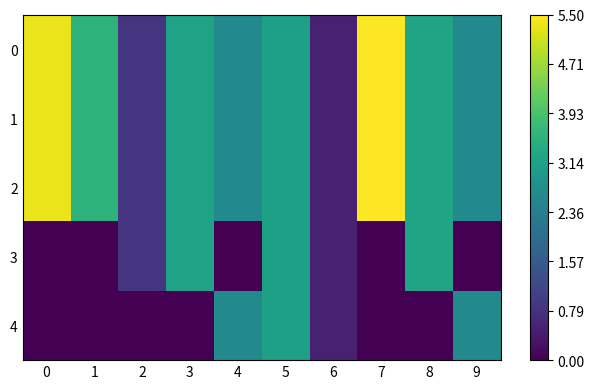

Reading left to right, extract all data points from this chart.

0: 0=5.3	1=3.6	2=0.8	3=3.2	4=2.6	5=3.1	6=0.5	7=5.5	8=3.2	9=2.6
1: 0=5.3	1=3.6	2=0.8	3=3.2	4=2.6	5=3.1	6=0.5	7=5.5	8=3.2	9=2.6
2: 0=5.3	1=3.6	2=0.8	3=3.2	4=2.6	5=3.1	6=0.5	7=5.5	8=3.2	9=2.6
3: 0=0.0	1=0.0	2=0.8	3=3.2	4=0.0	5=3.1	6=0.5	7=0.0	8=3.2	9=0.0
4: 0=0.0	1=0.0	2=0.0	3=0.0	4=2.6	5=3.1	6=0.5	7=0.0	8=0.0	9=2.6